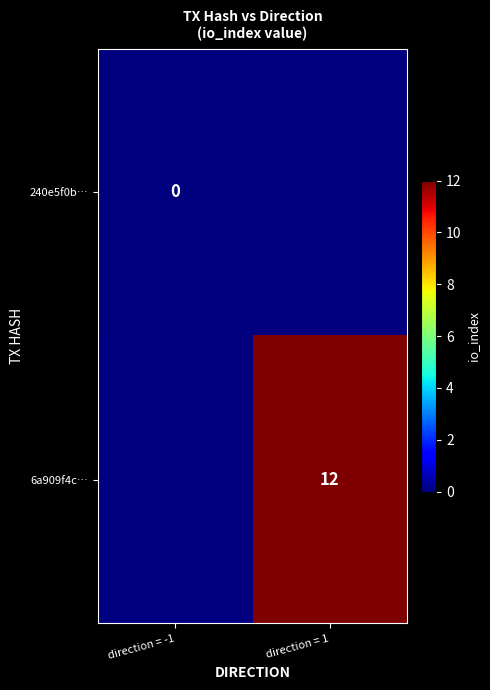

Which has a higher value, direction = -1 or direction = 1?

direction = 1